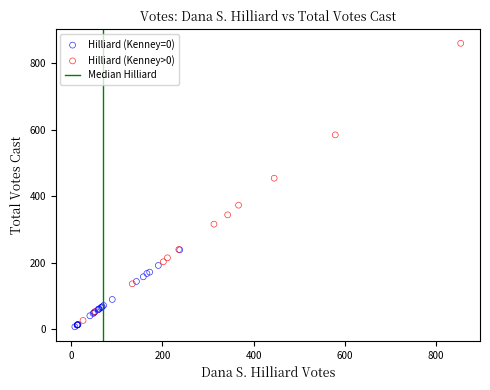

Which series has the widest spread of Y values?

Hilliard (Kenney>0)